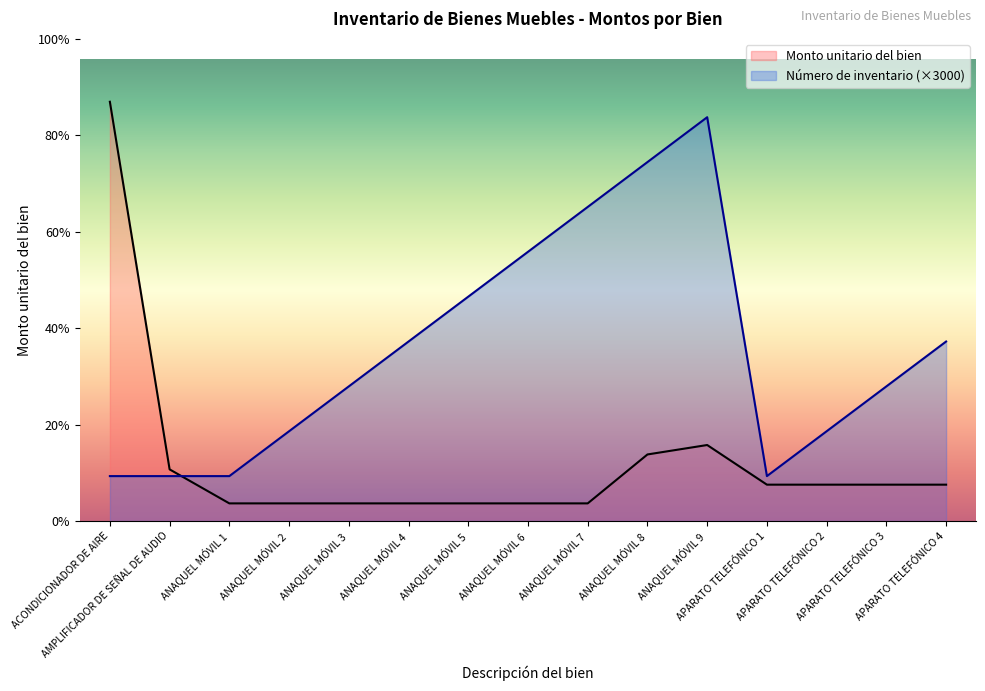

After their last crossing, which series has the higher values: Número de inventario or Monto unitario del bien?

Número de inventario